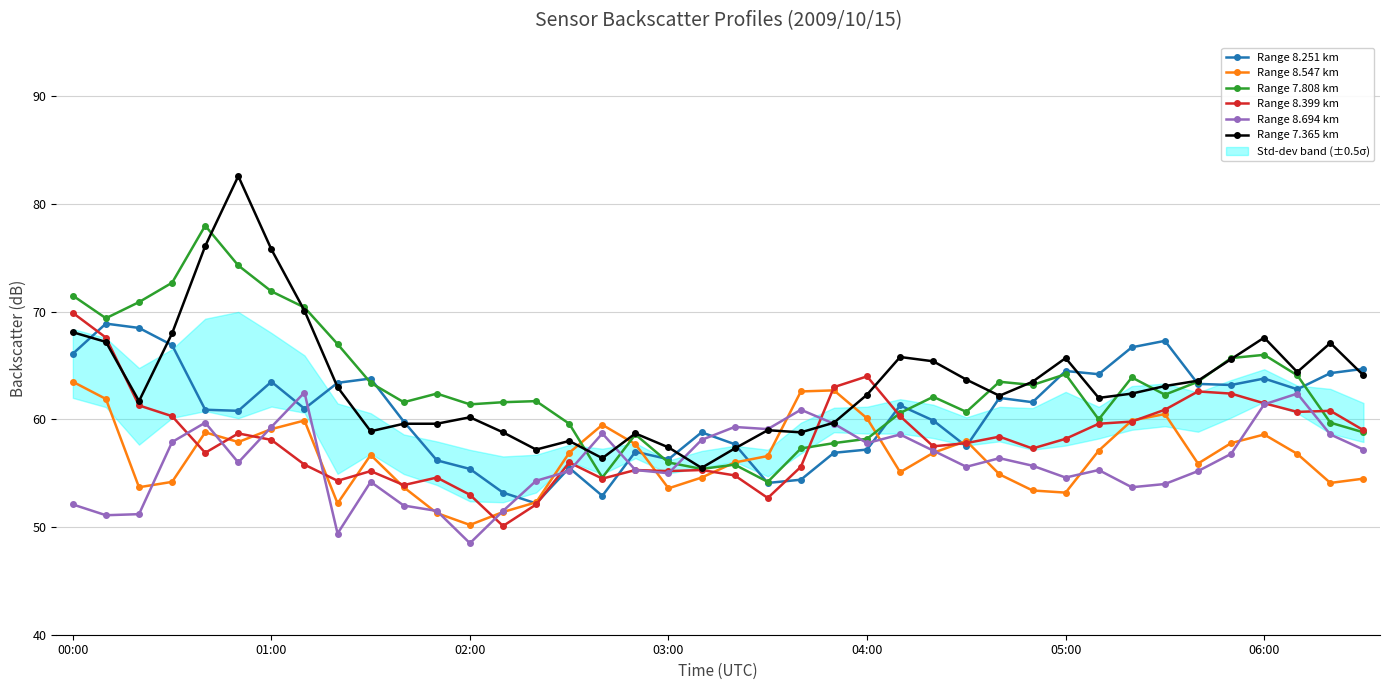

How many data points in Range 8.694 km are above 56?

19